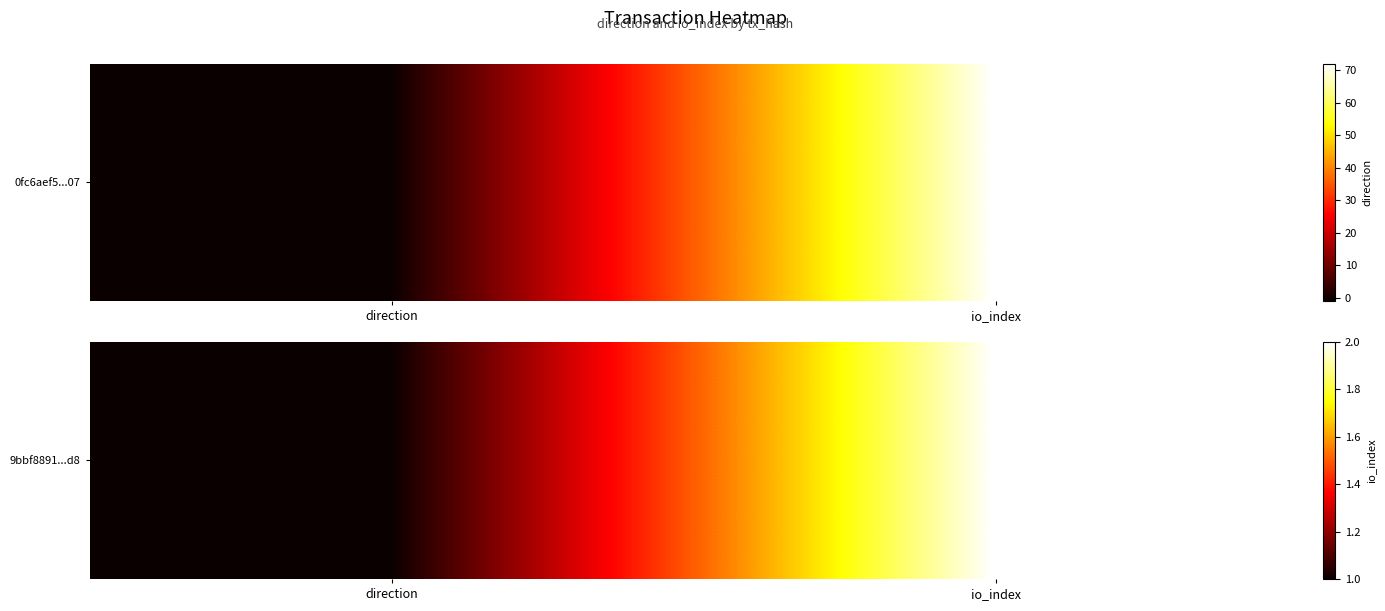

Count the number of data series in this chart.

1